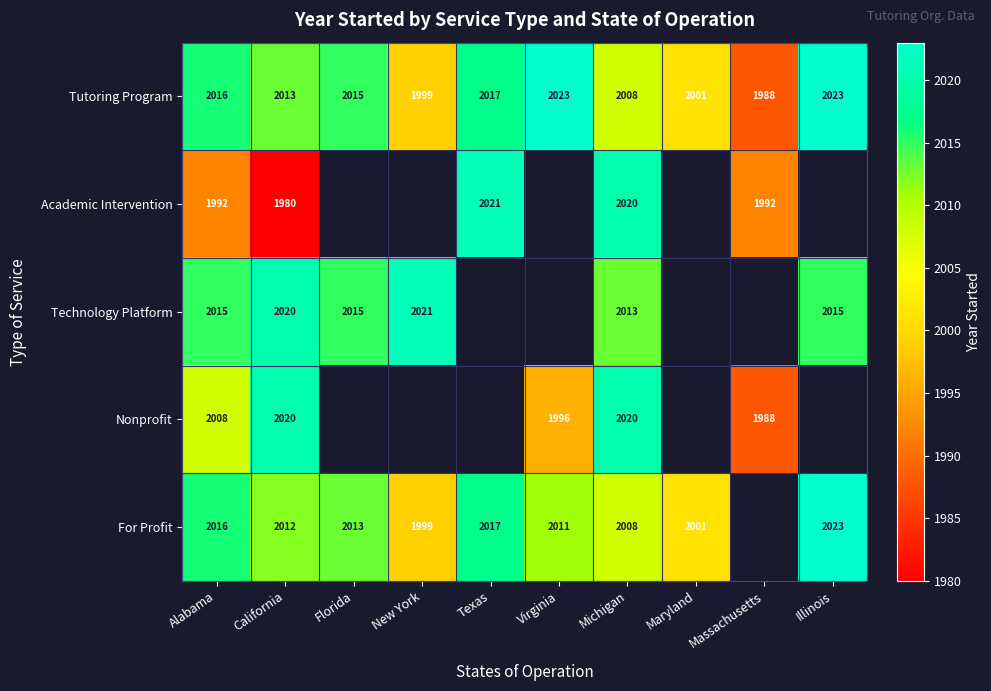

What is the maximum value shown in the chart?

2023.0